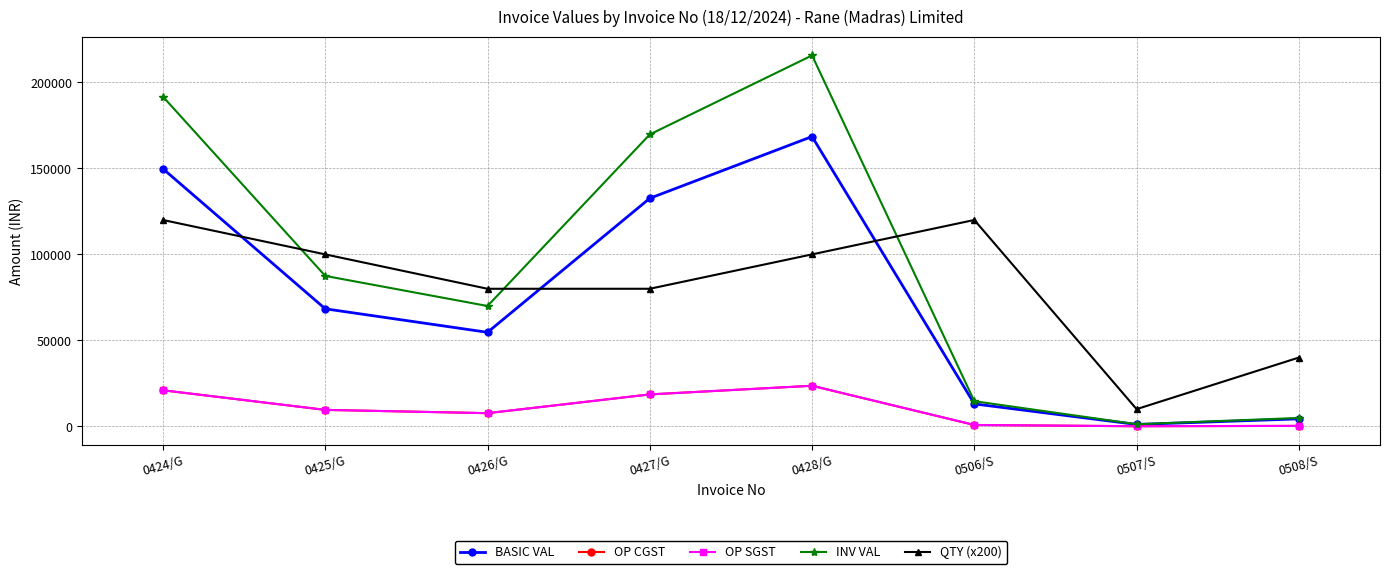

How many values in the BASIC VAL series exceed 68345?

3